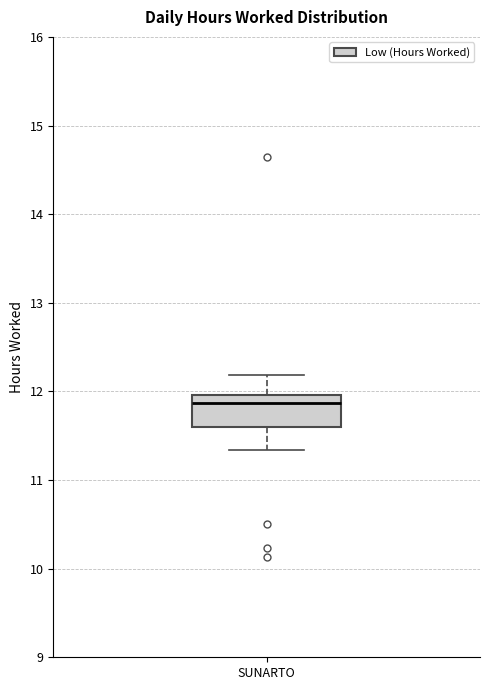

Where is the upper edge of the box for SUNARTO on the y-axis? The values are not printed on the chart, so give them approximately, as read against the axis.

12.0